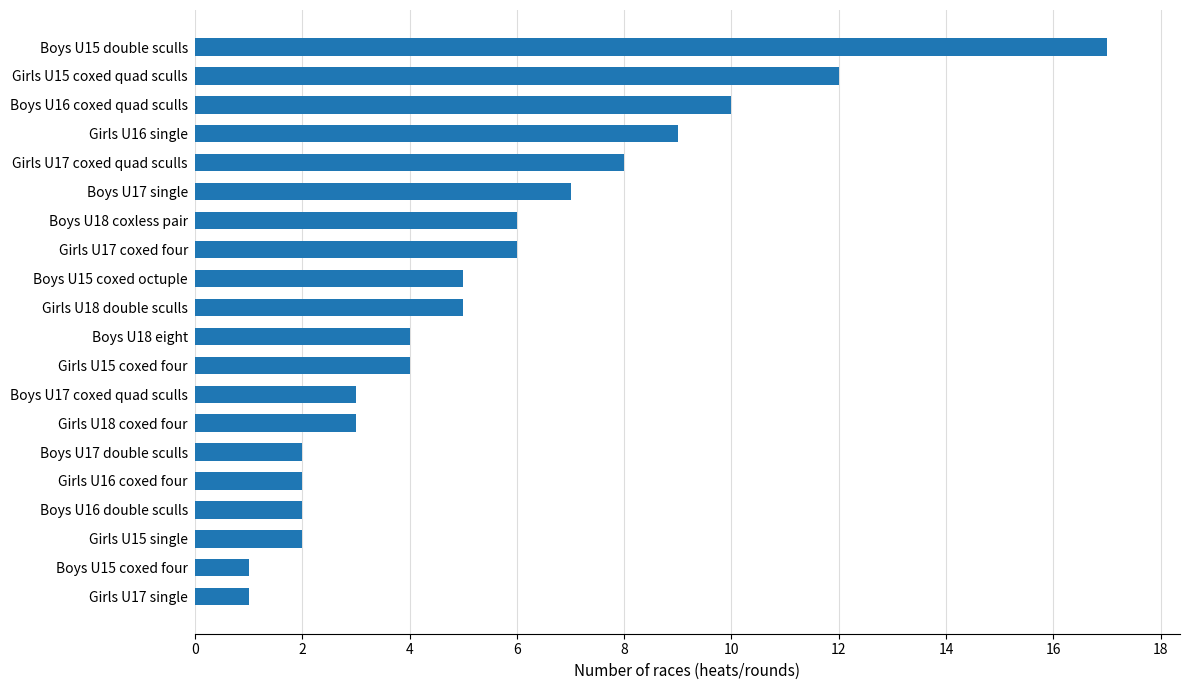

Between Boys U15 coxed four and Boys U15 double sculls, which is larger?

Boys U15 double sculls